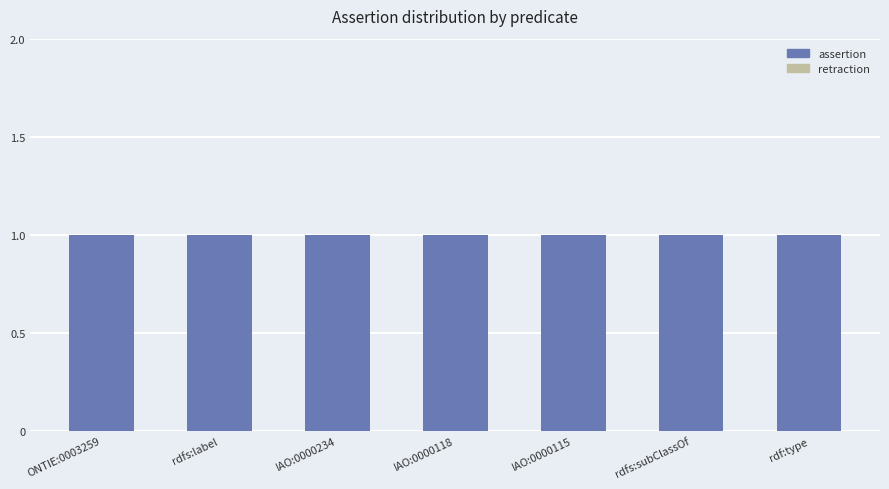

Which series has the largest total across all categories?

assertion